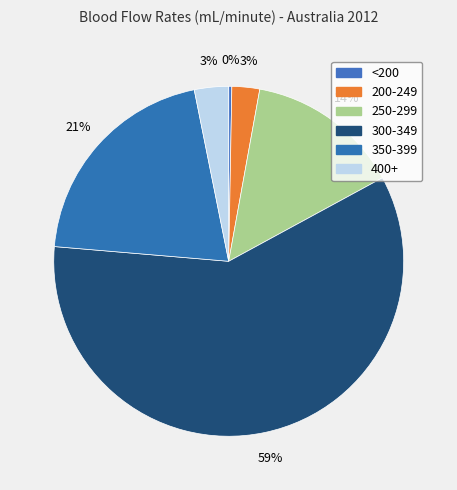

How many segments does this pie chart have?

6